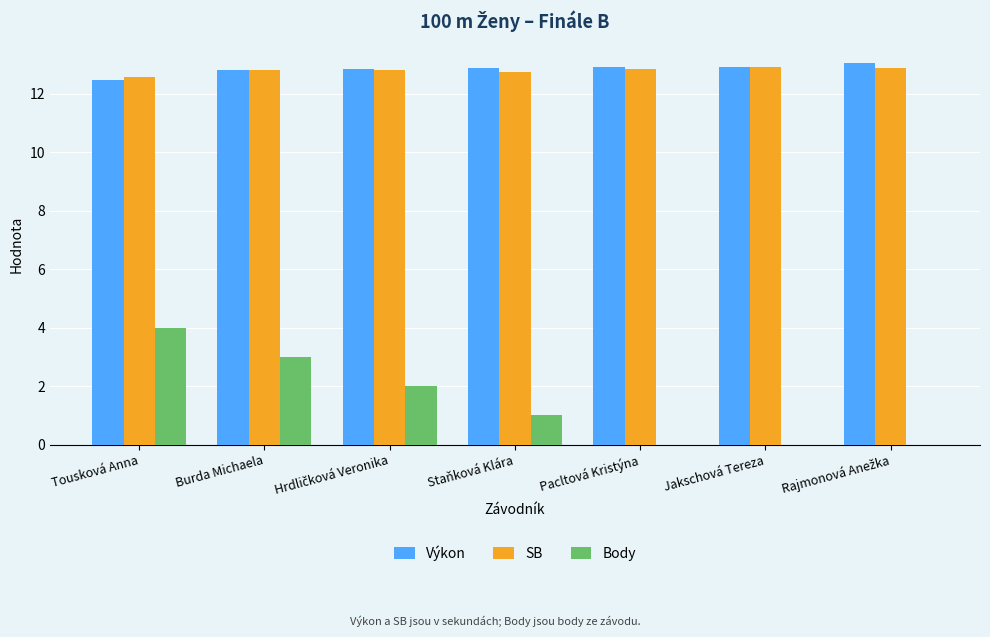

Which series changed the most between Burda Michaela and Pacltová Kristýna?

Body